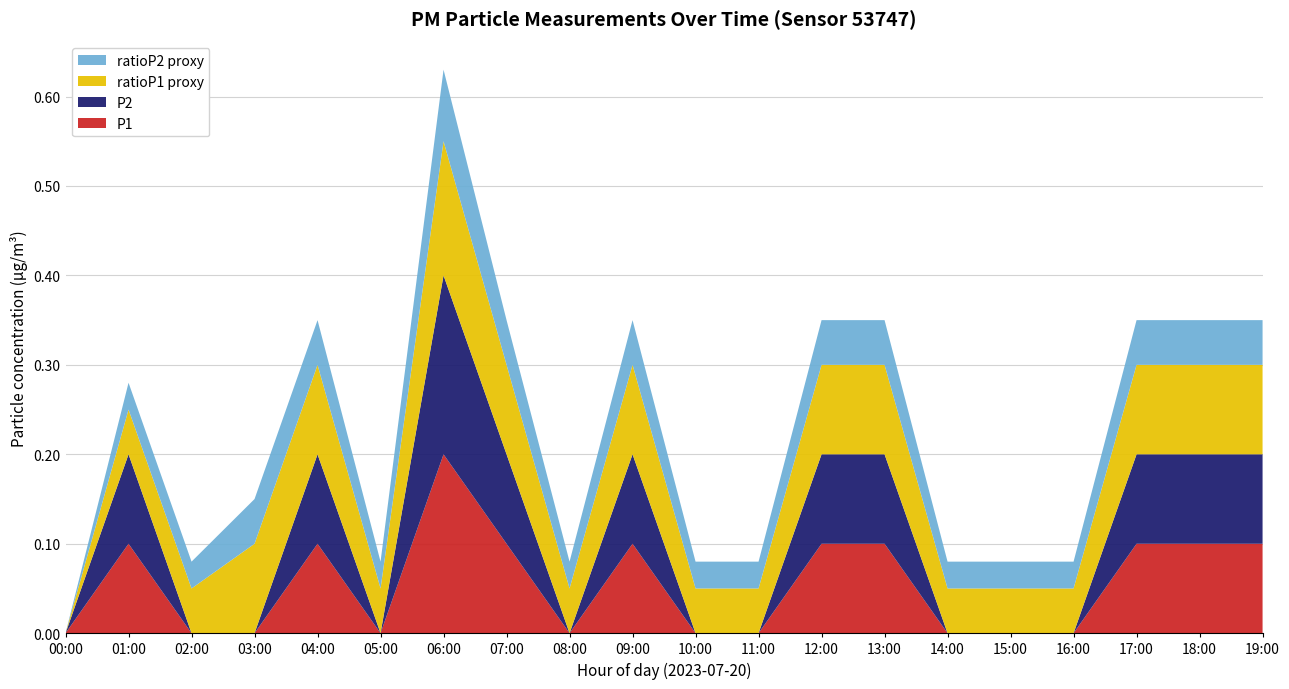

Reading left to right, extract all data points from this chart.

P1: 0.0	0.1	0.0	0.0	0.1	0.0	0.2	0.1	0.0	0.1	0.0	0.0	0.1	0.1	0.0	0.0	0.0	0.1	0.1	0.1
P2: 0.0	0.1	0.0	0.0	0.1	0.0	0.2	0.1	0.0	0.1	0.0	0.0	0.1	0.1	0.0	0.0	0.0	0.1	0.1	0.1
ratioP1_proxy: 0.0	0.1	0.1	0.1	0.1	0.1	0.1	0.1	0.1	0.1	0.1	0.1	0.1	0.1	0.1	0.1	0.1	0.1	0.1	0.1
ratioP2_proxy: 0.0	0.0	0.0	0.1	0.1	0.0	0.1	0.1	0.0	0.1	0.0	0.0	0.1	0.1	0.0	0.0	0.0	0.1	0.1	0.1